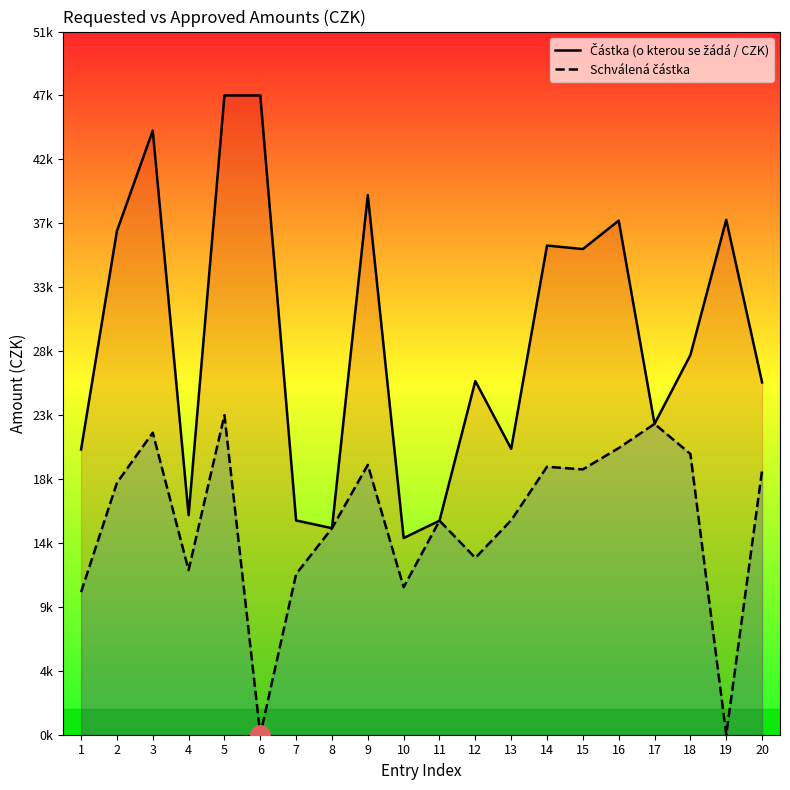

In Schválená částka, how many points are lower than both neighbors (excluding endpoints)?

6